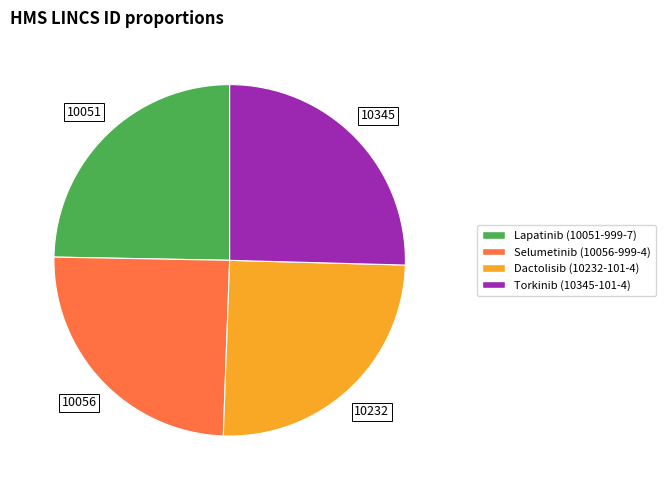

Count the number of slices in the pie.

4